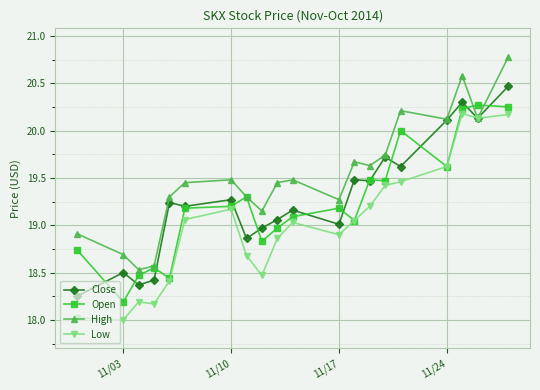

What is the smallest value displayed?

18.0